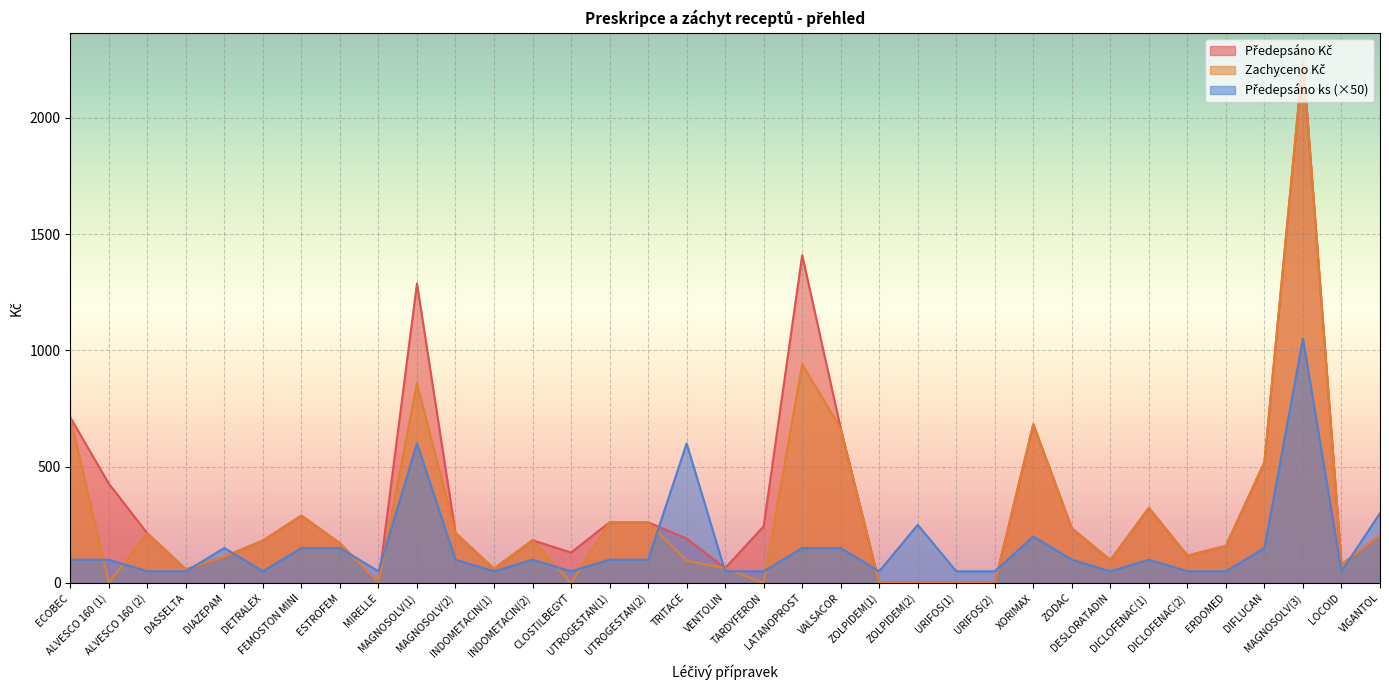

What are all the series names shown in the legend?

Předepsáno Kč, Zachyceno Kč, Předepsáno ks